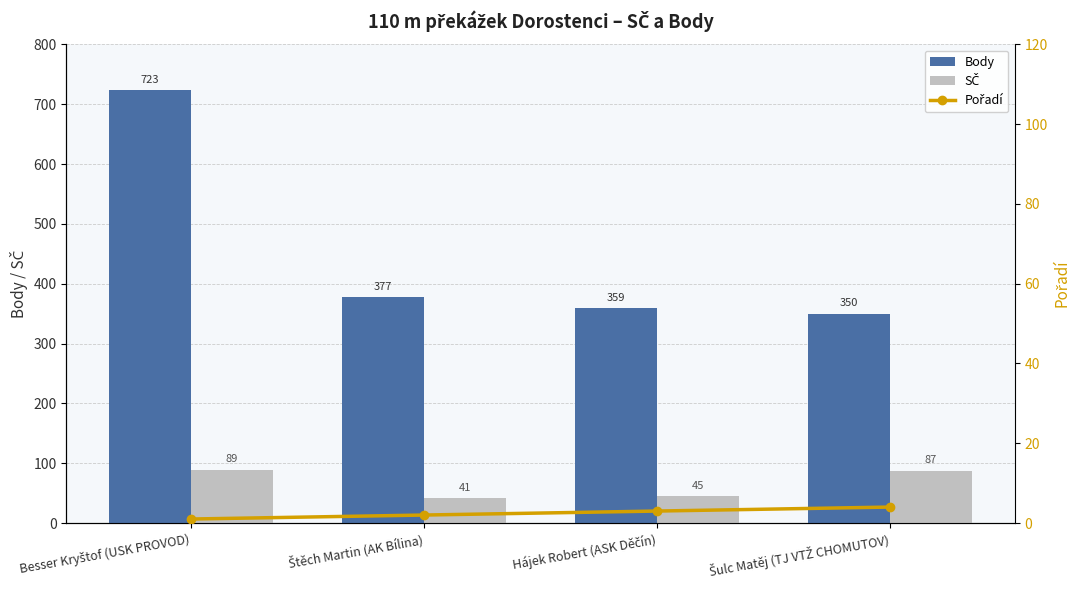

What is the value of the SČ bar at the 2nd from the left?

41